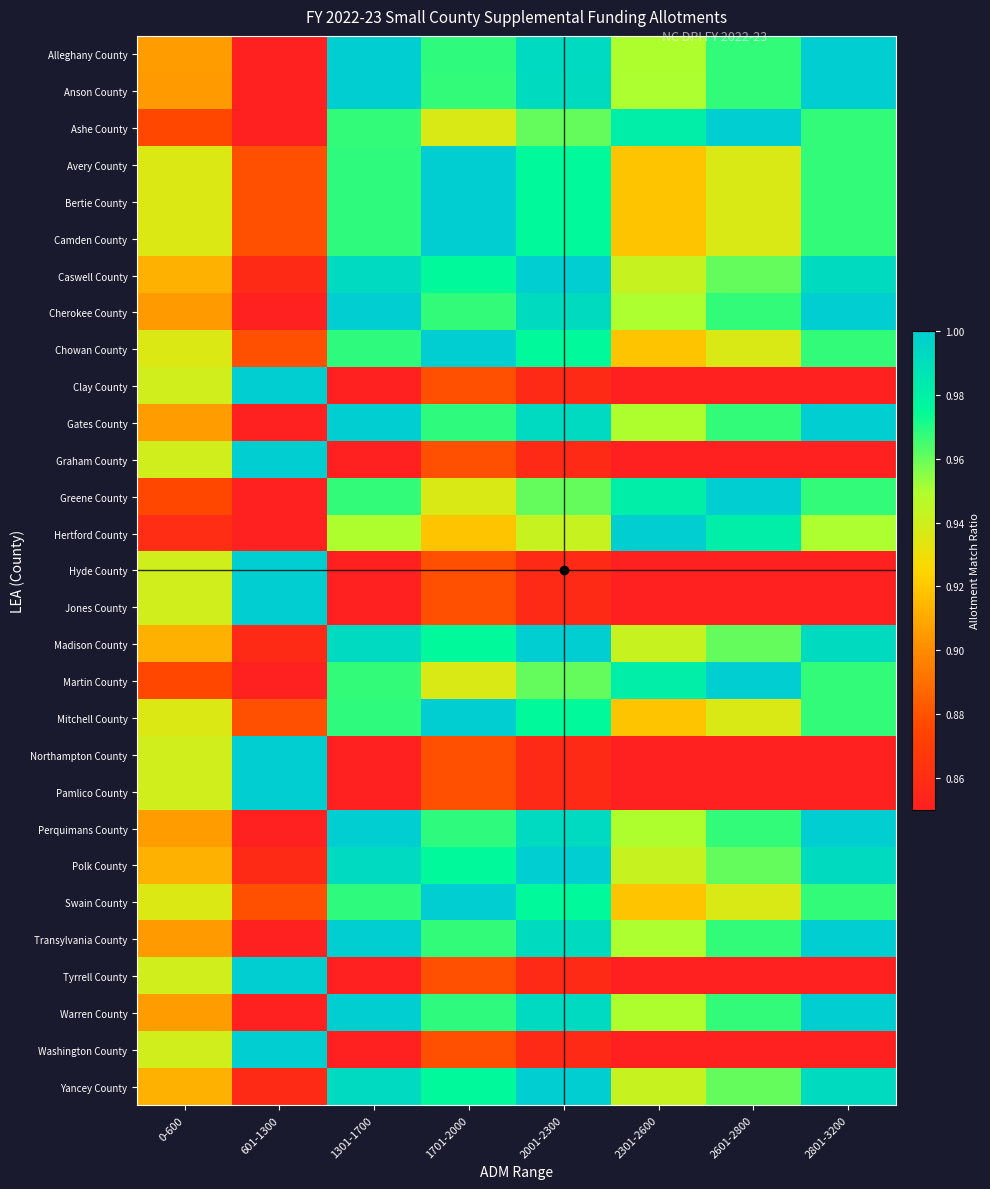

At how many categories does at least one series exceed 0?

8